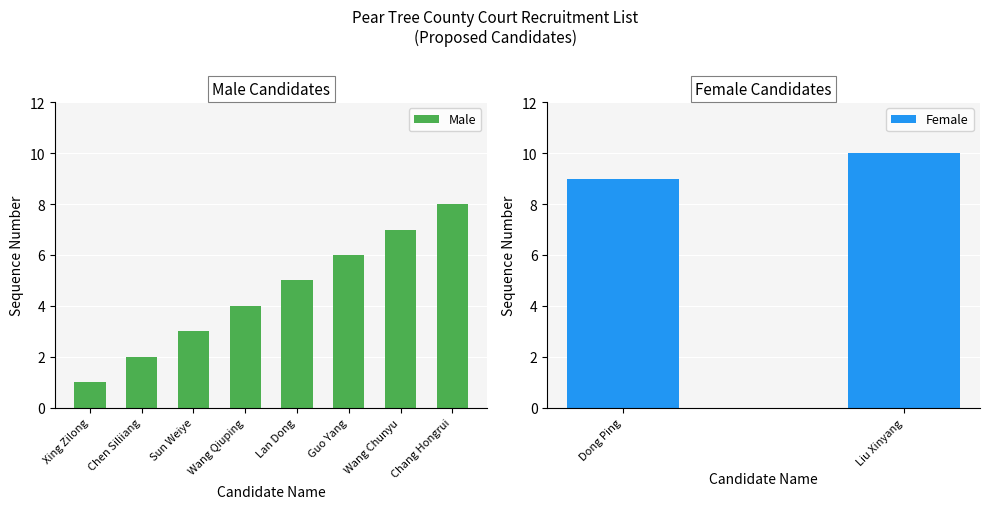

List the labels in order of value, smallest first.

Xing Zilong, Chen Siliiang, Sun Weiye, Wang Qiuping, Lan Dong, Guo Yang, Wang Chunyu, Chang Hongrui